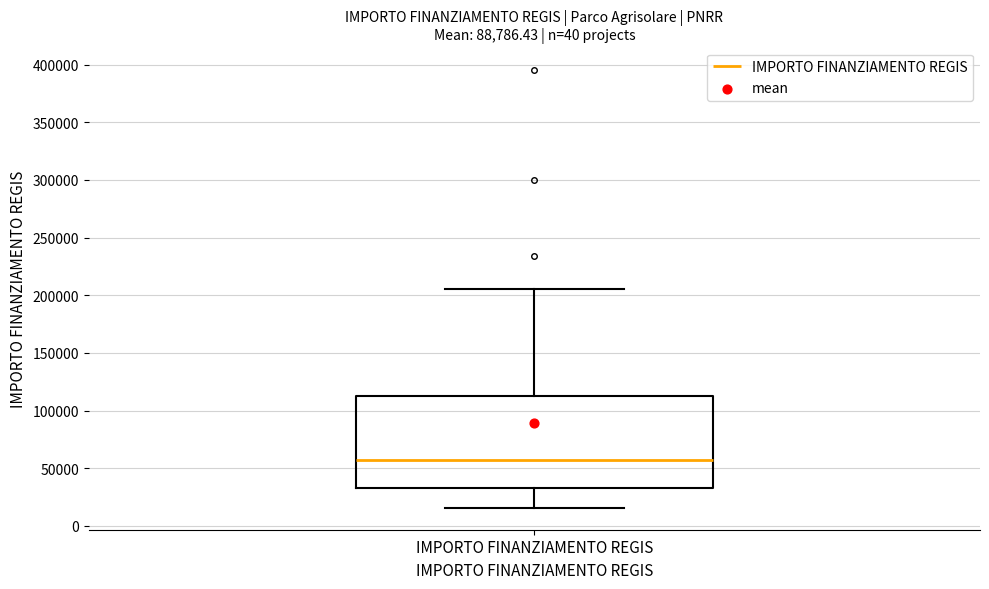

Transcribe this box plot: give where the median line is, the range the box spans, and where the two whiskers end, as read against the y-axis. The values are not printed on the chart, so give them approximately, as read against the axis.

median 55000, box 35000 to 115000, whiskers 15000 to 205000